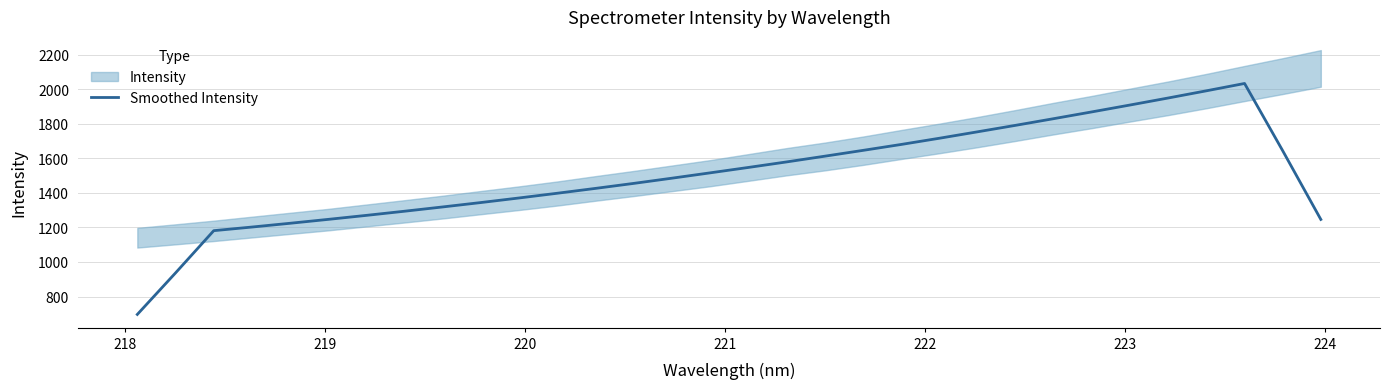

What is the maximum value for Smoothed Intensity?

2034.3